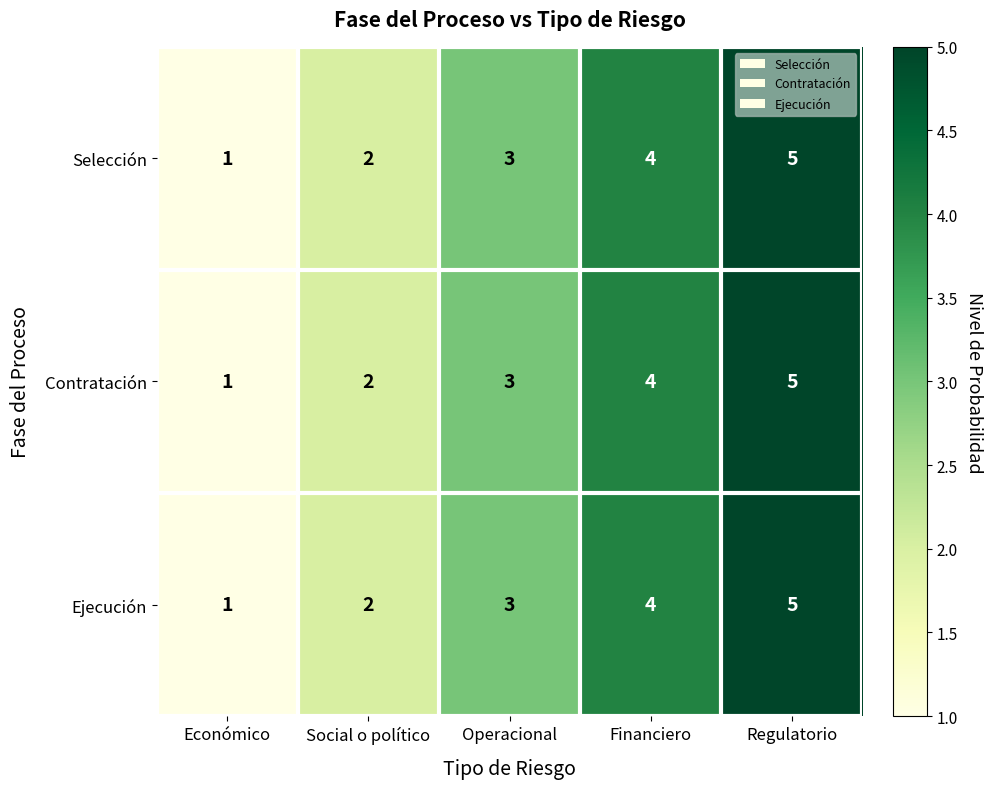

What is the total value across all series at Social o político?

6